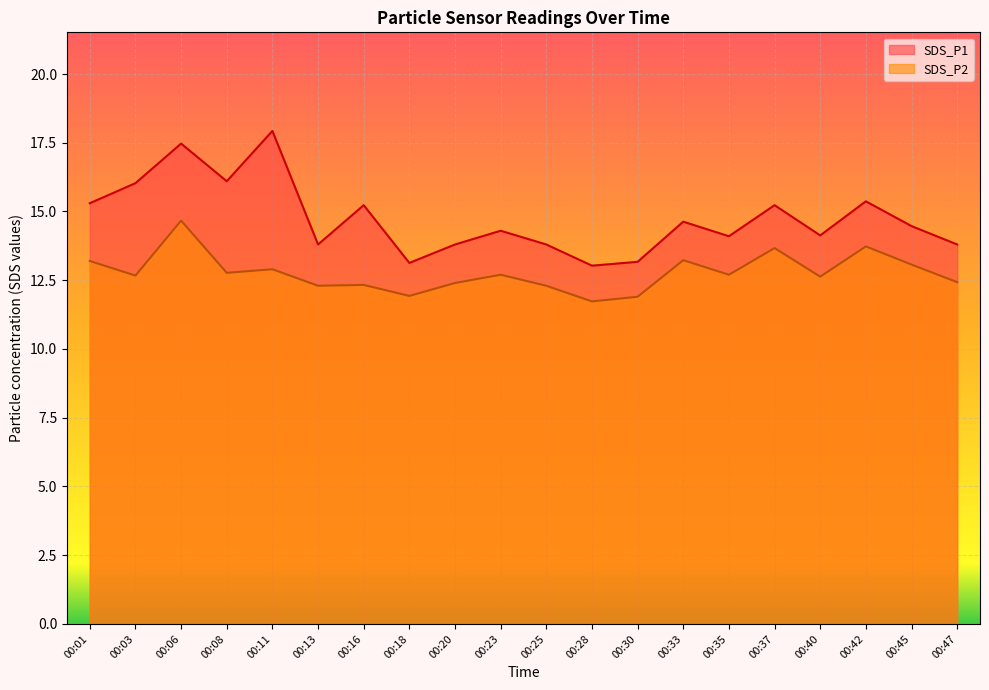

Which category has the highest value across all series?

00:11